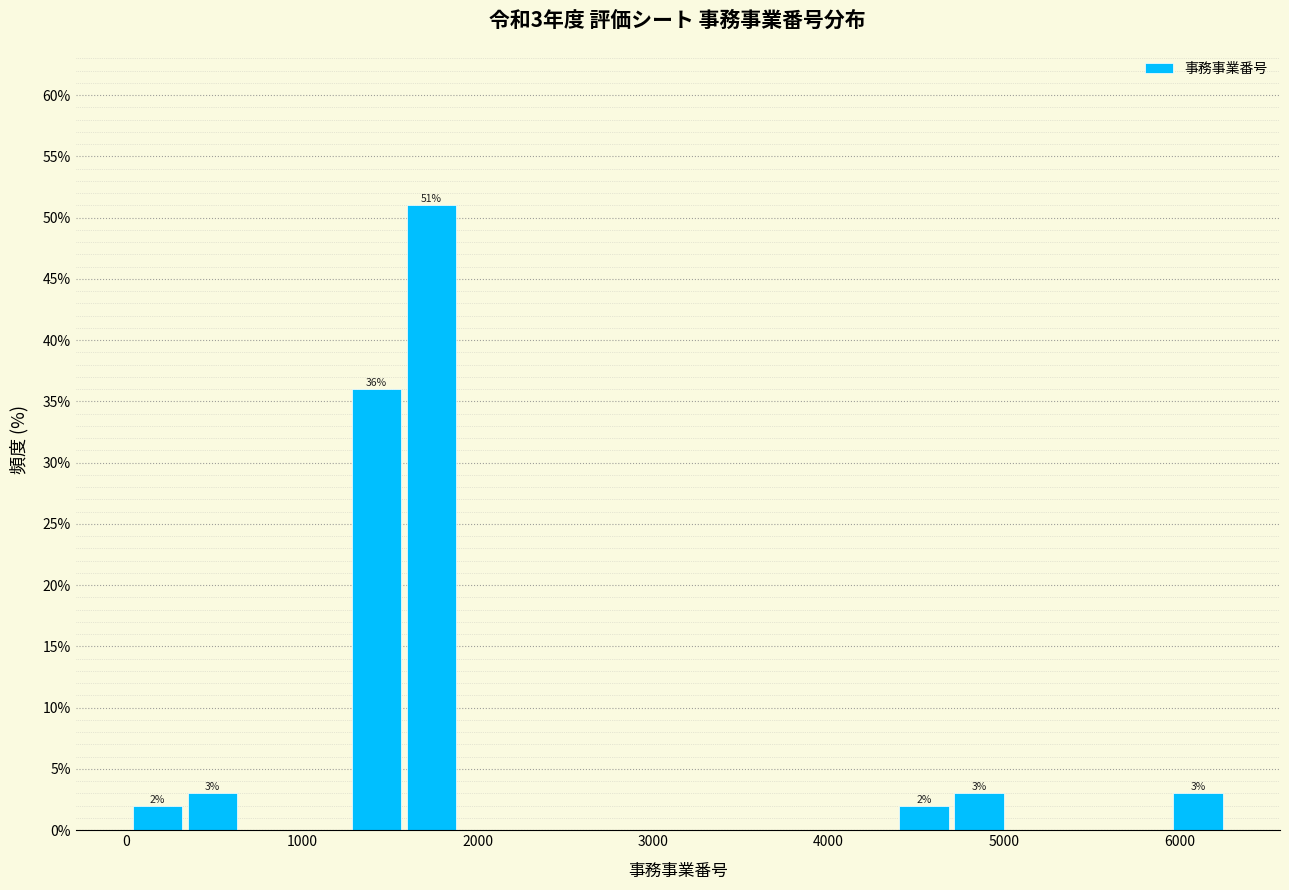

Around what value on the x-axis is the tallest bar? Give the approximate position of its centre, as read against the axis.

1700